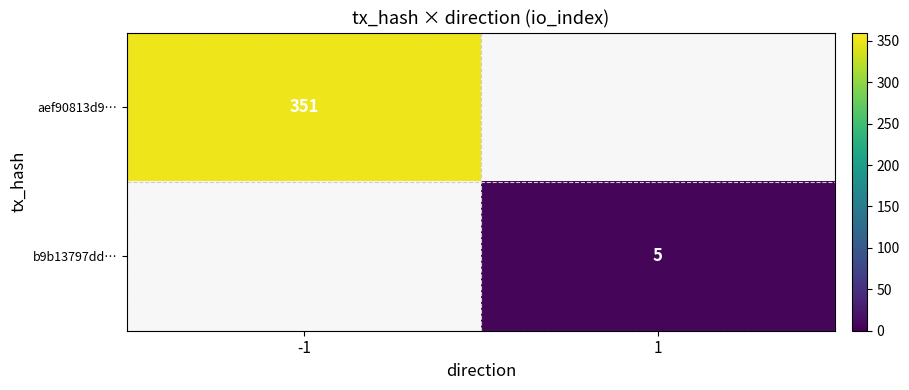

Is it true that aef90813d9… equals 351 at -1?

True